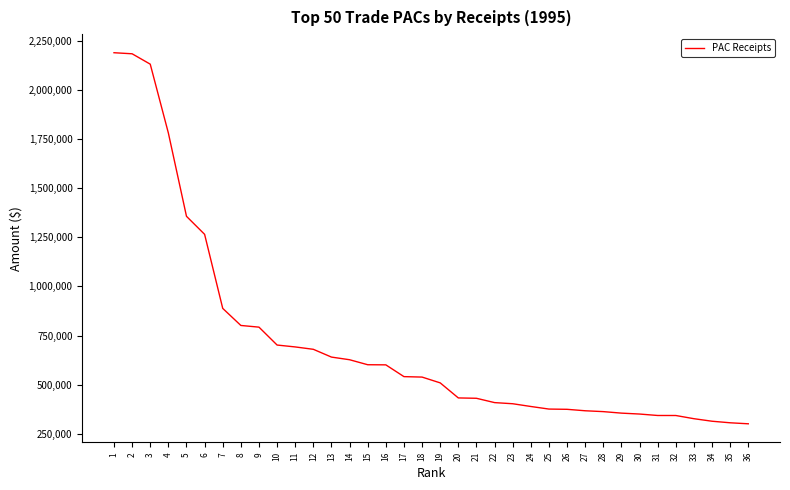

The value at 2 is 2185489. True or false?

True